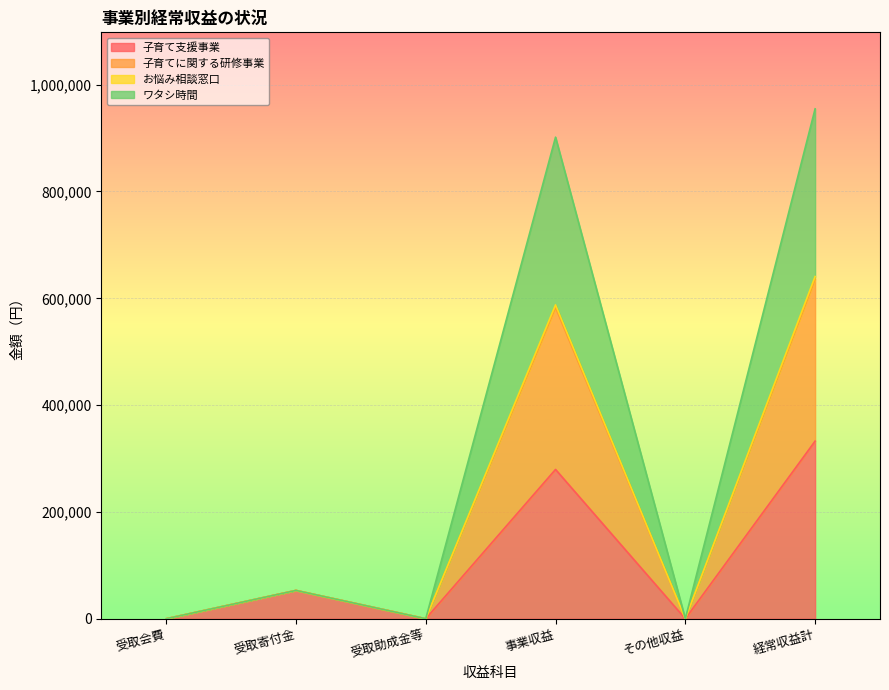

True or false: お悩み相談窓口 and 子育てに関する研修事業 cross at least once.

False